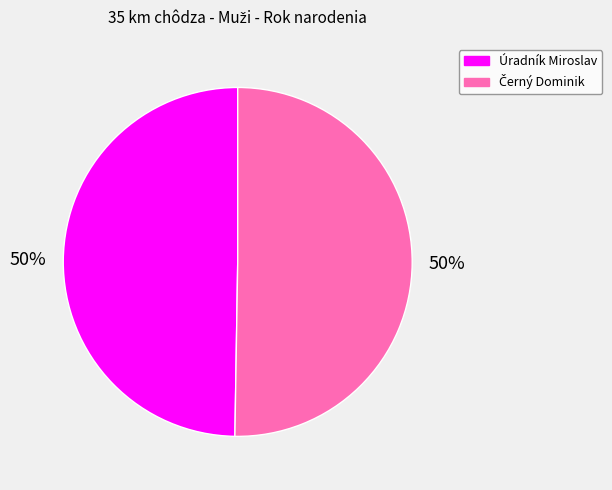

To the nearest percent, what portion does Úradník Miroslav represent?

50%